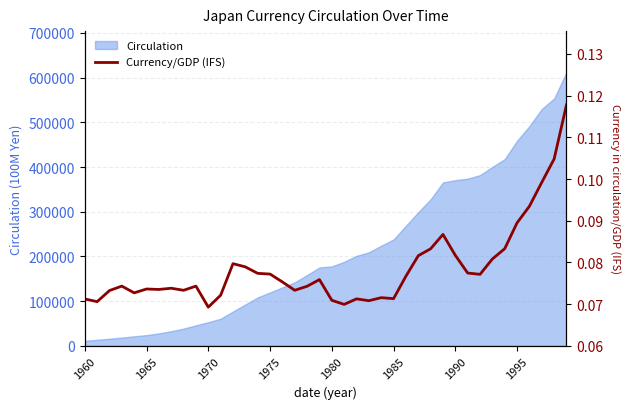

The value at 28 is 0.1. True or false?

True